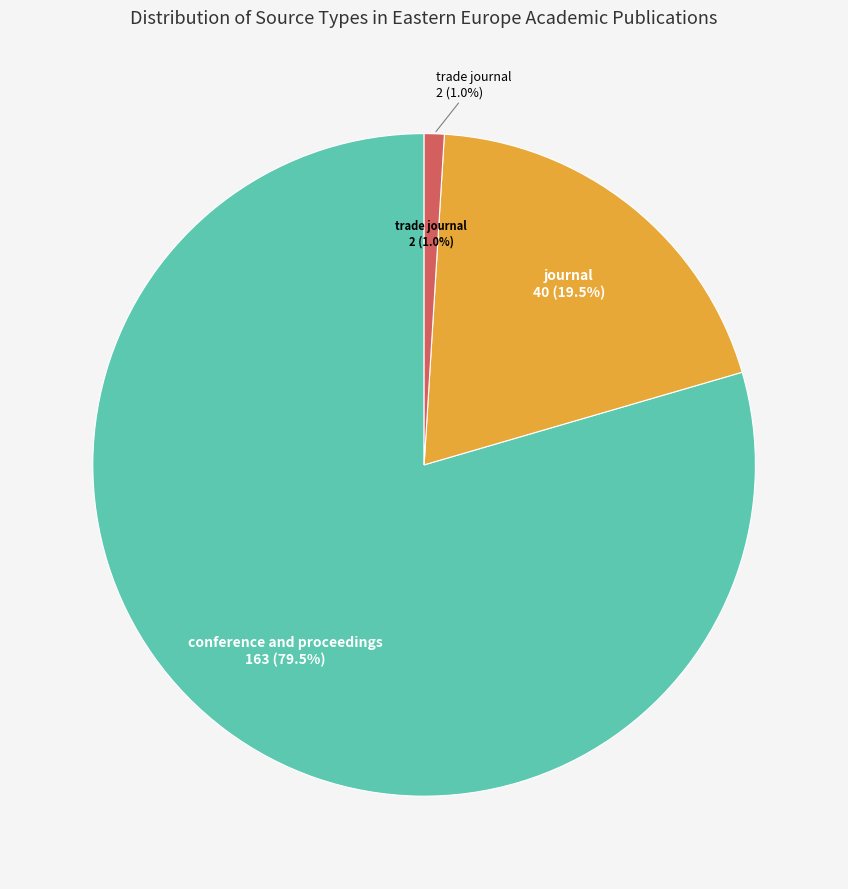

To the nearest percent, what portion does trade journal represent?

1%